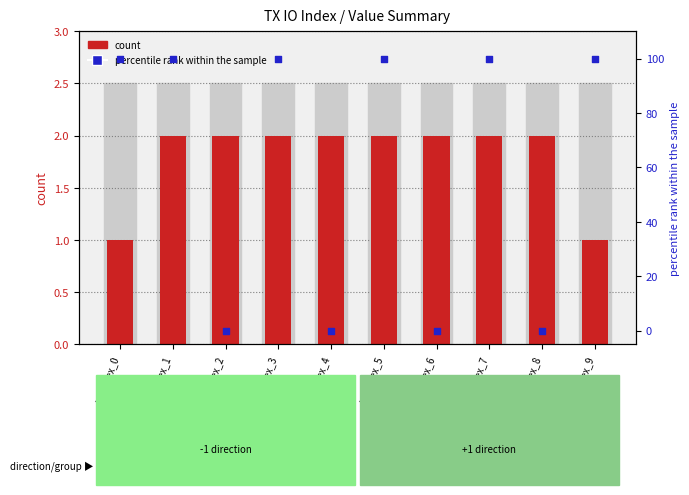

Is the value of count at io_index_4 greater than the value of percentile rank within the sample at io_index_8?

Yes